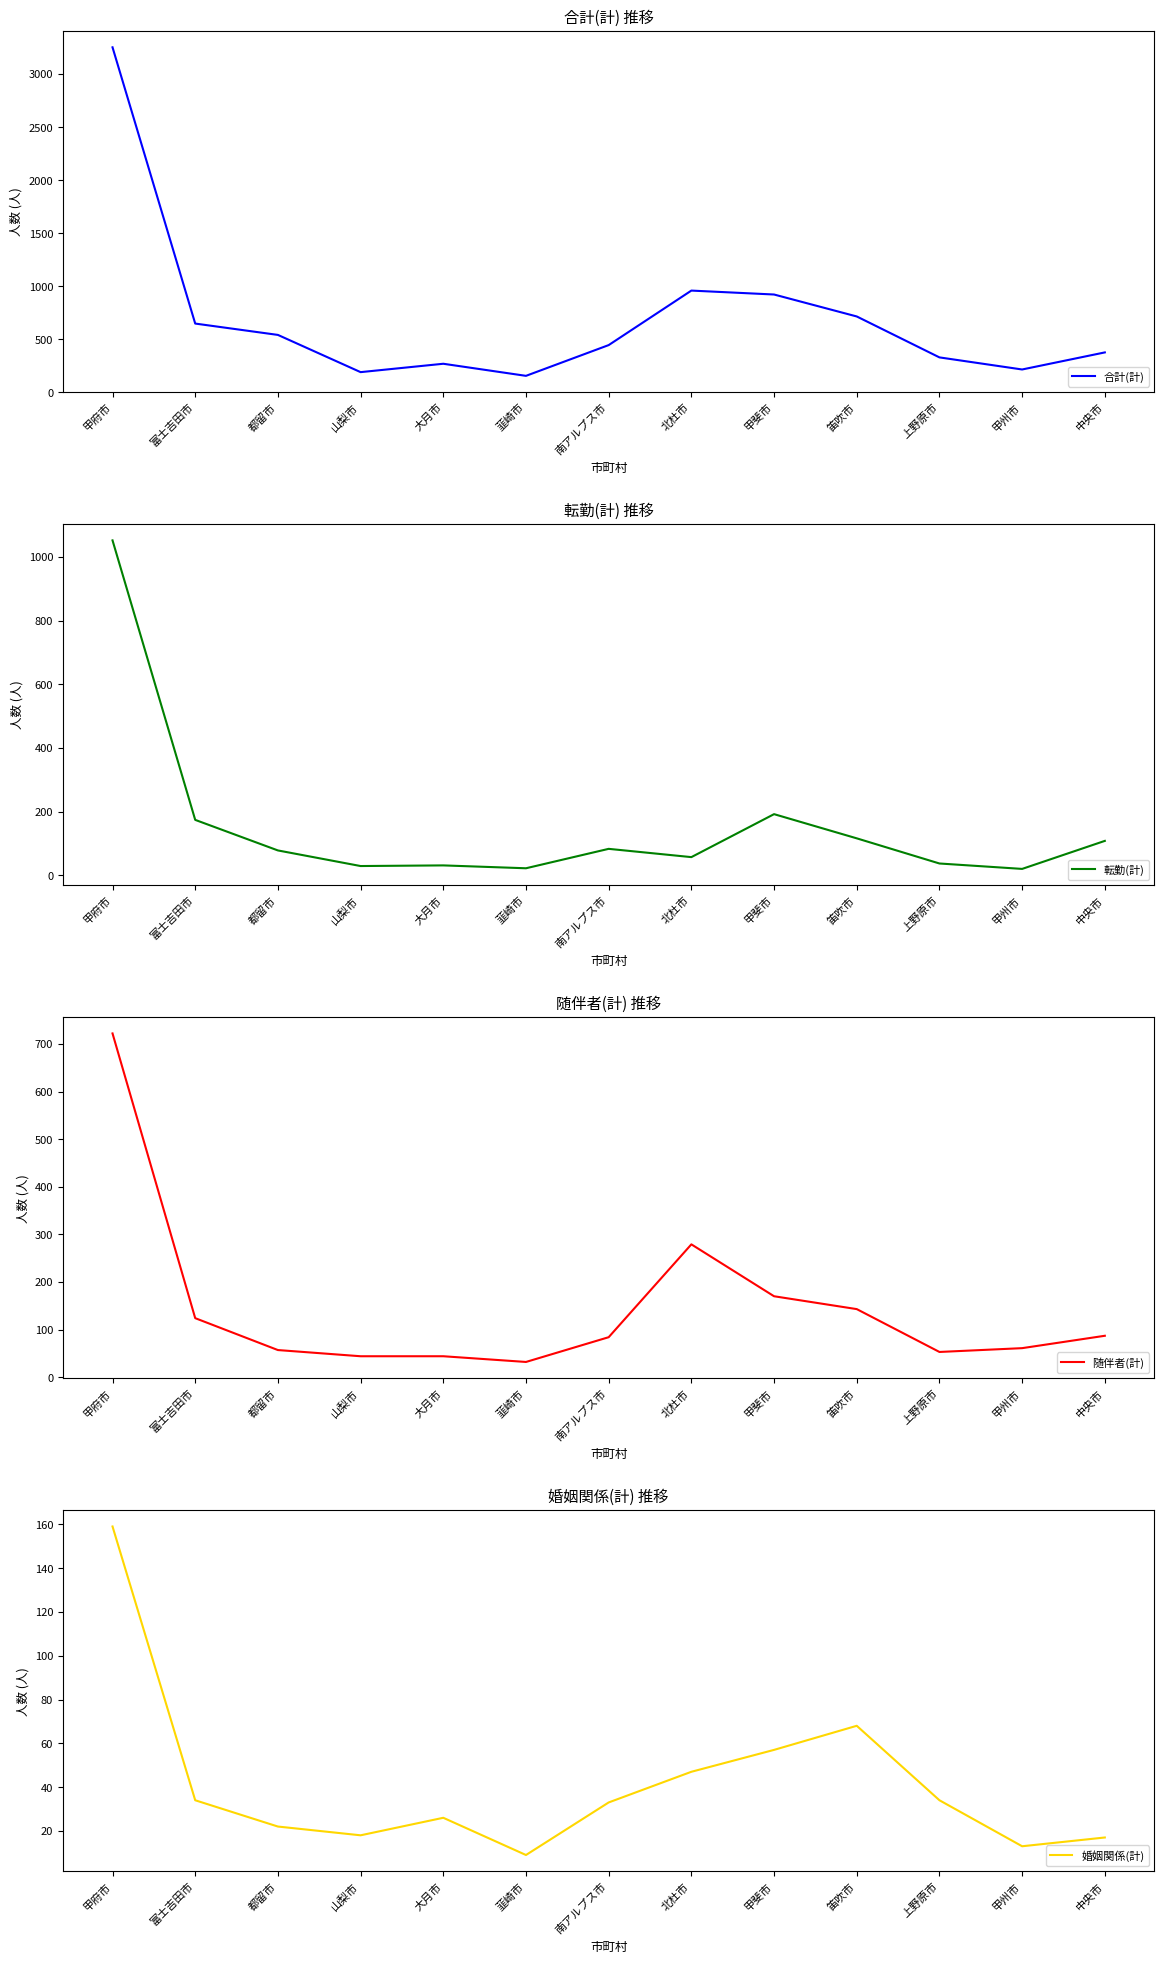

Where is the first local maximum for 婚姻関係(計)?

大月市